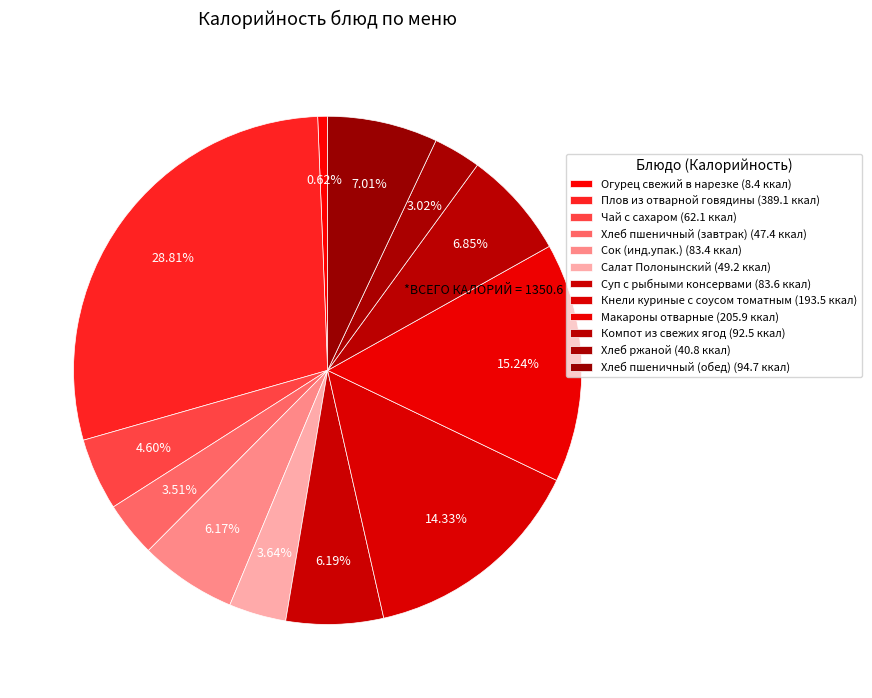

What percentage is the Хлеб пшеничный (завтрак) slice, to the nearest percent?

4%